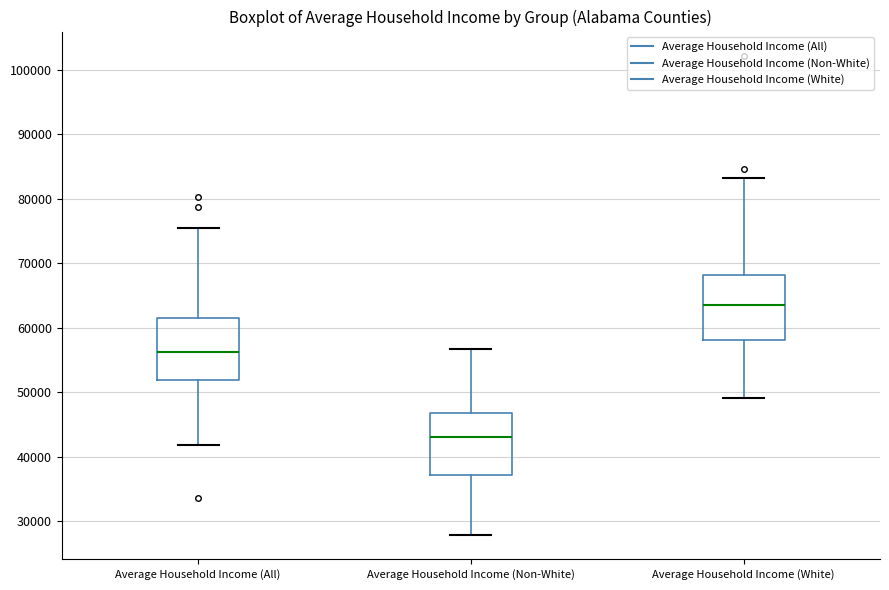

Reading left to right, read every box against the y-axis: the position of its median line, the range the box covers, and the ends of its whiskers. The values are not printed on the chart, so give them approximately, as read against the axis.

Average Household Income (All): median 56000, box 52000 to 62000, whiskers 42000 to 76000
Average Household Income (Non-White): median 43000, box 37000 to 47000, whiskers 28000 to 57000
Average Household Income (White): median 63000, box 58000 to 68000, whiskers 49000 to 83000